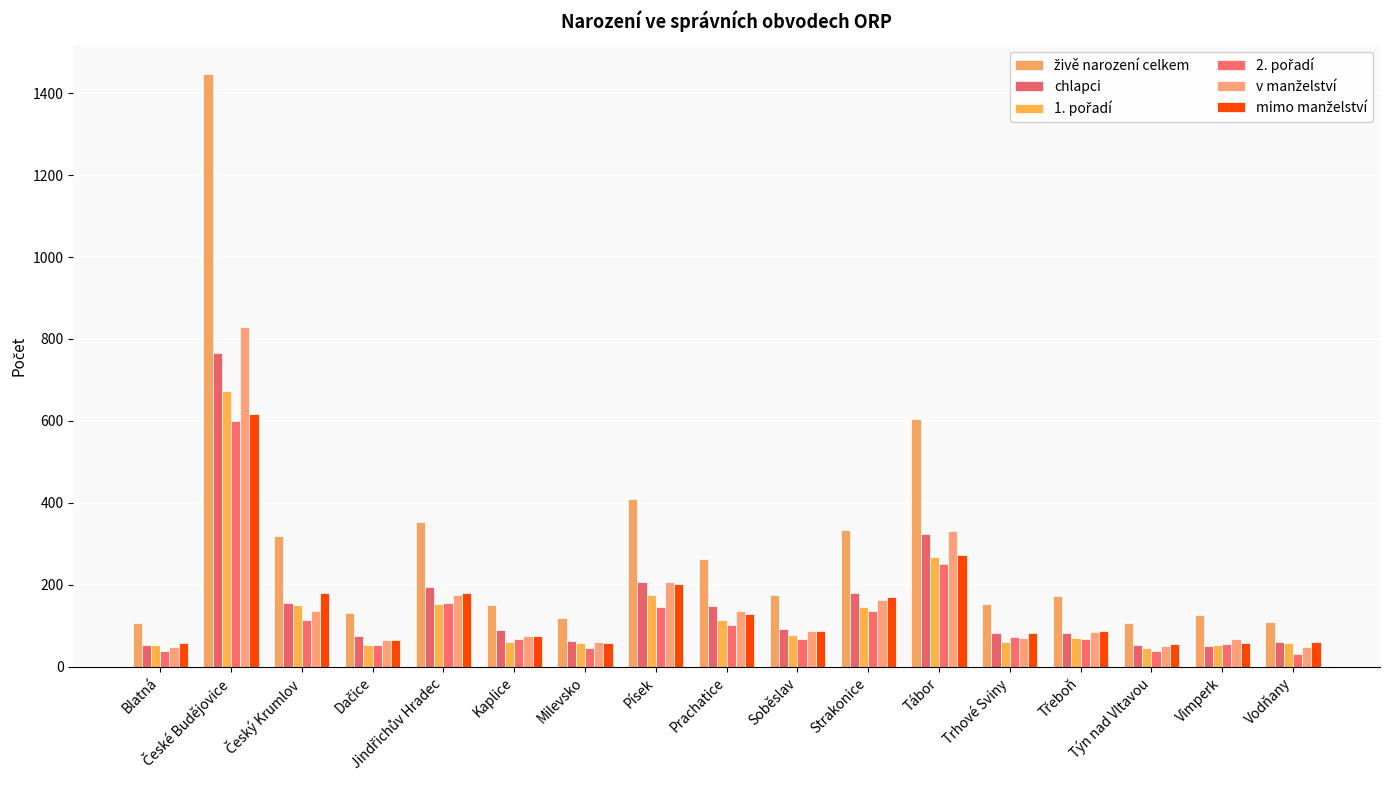

Count the number of categories in the chart.

17